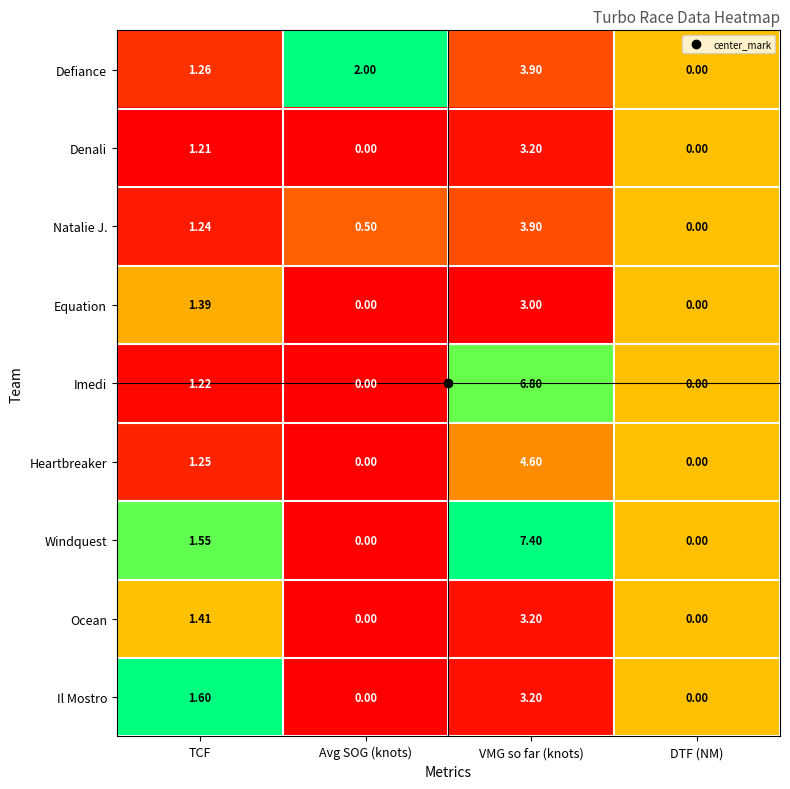

Which series has the largest total across all categories?

Windquest